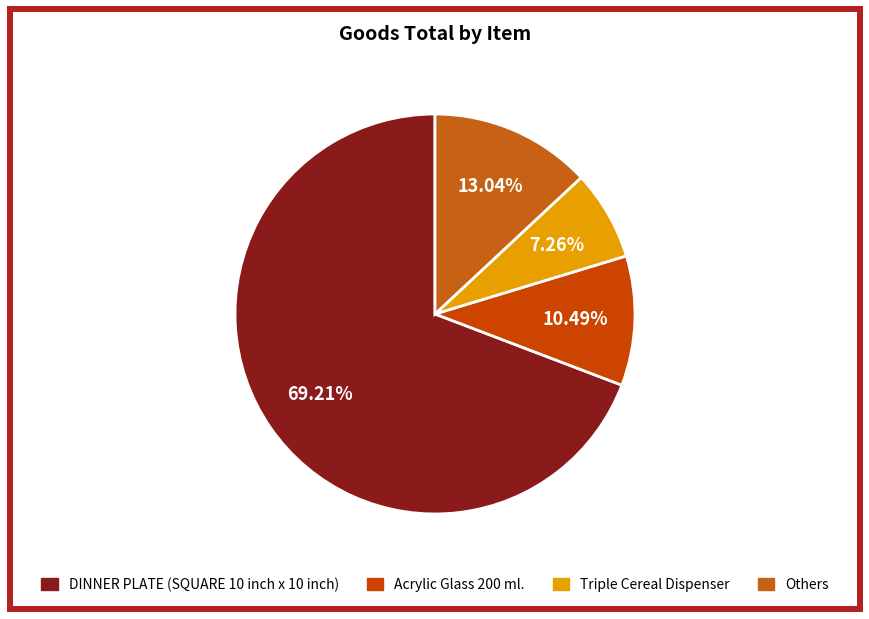

How many segments does this pie chart have?

4